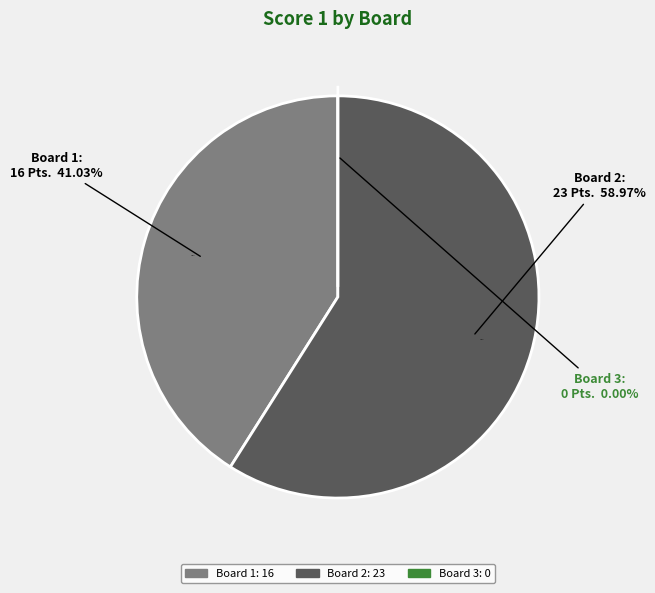

Which slice is the smallest?

Board 3